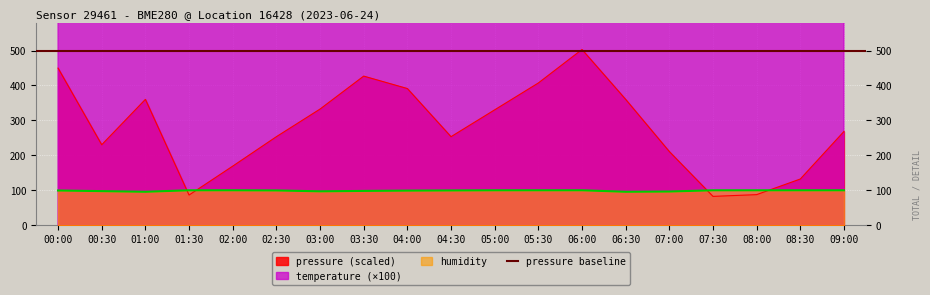

At which category does the chart reach its minimum across all series?

07:30